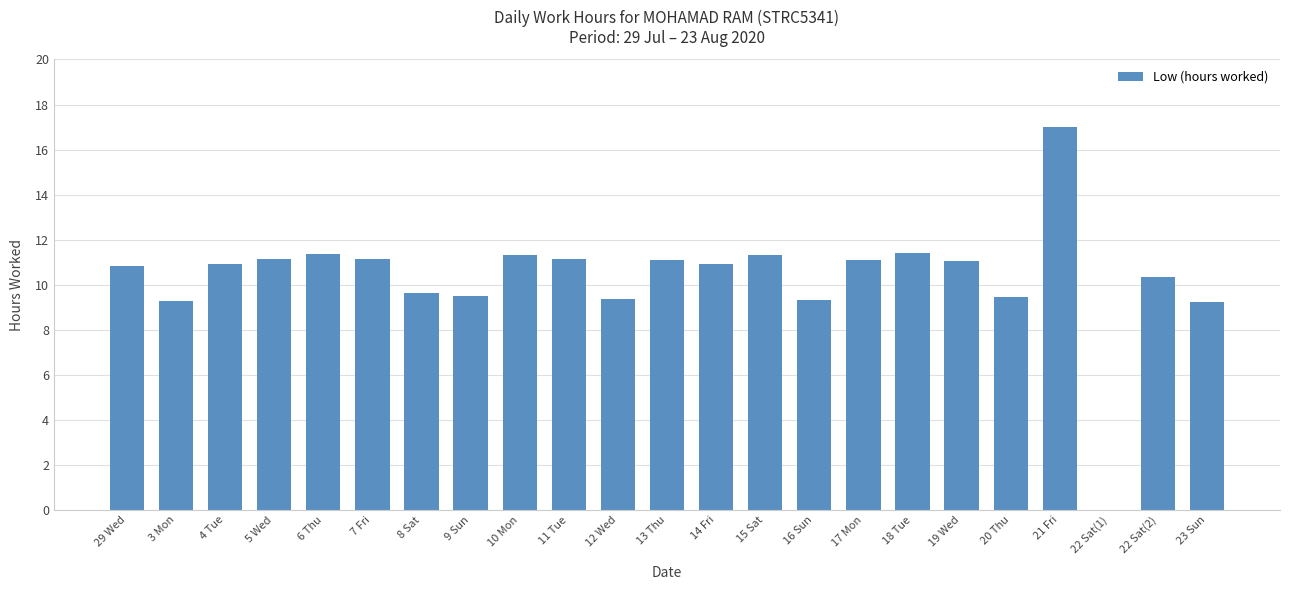

Is it true that the value at 29 Wed is 10.8?

True